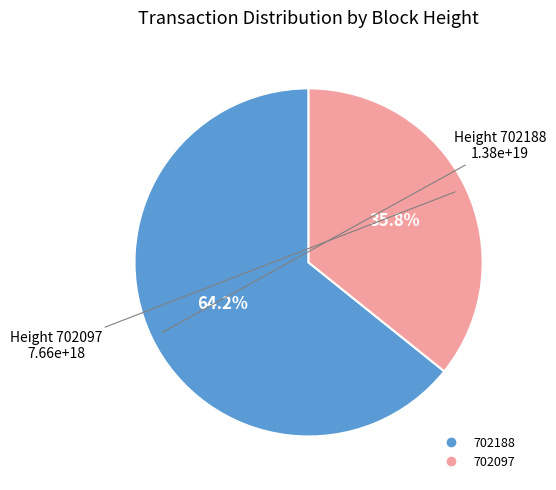

Which has a higher value, 702097 or 702188?

702188